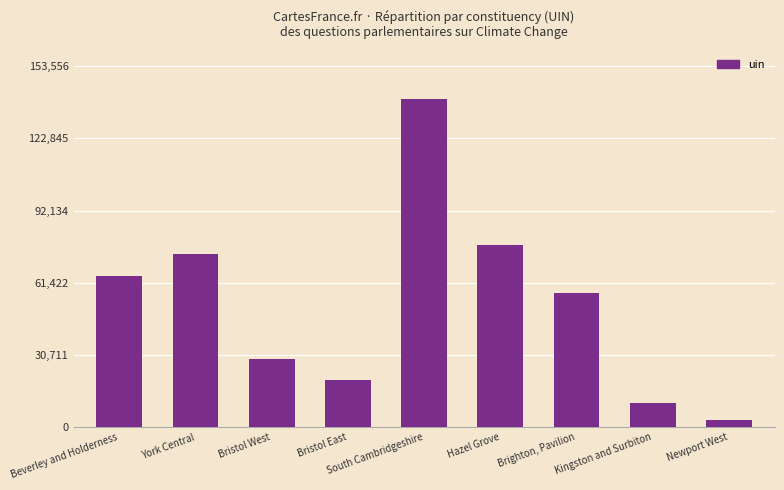

Rank the categories by value from highest to lowest.

South Cambridgeshire, Hazel Grove, York Central, Beverley and Holderness, Brighton, Pavilion, Bristol West, Bristol East, Kingston and Surbiton, Newport West